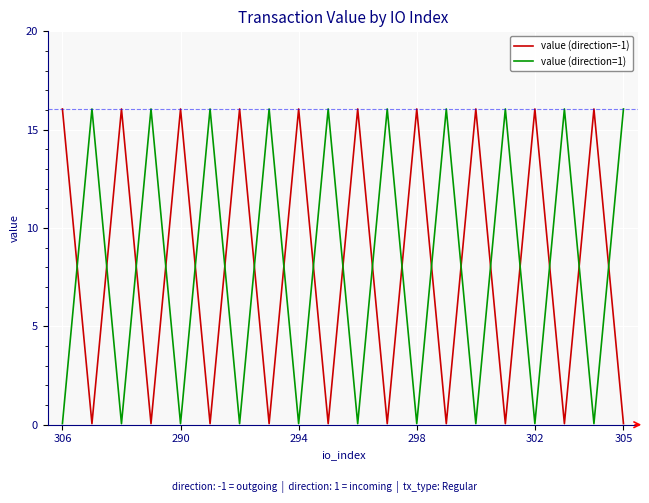

What is the difference between the maximum and minimum values in the value (direction=-1) series?

16.0